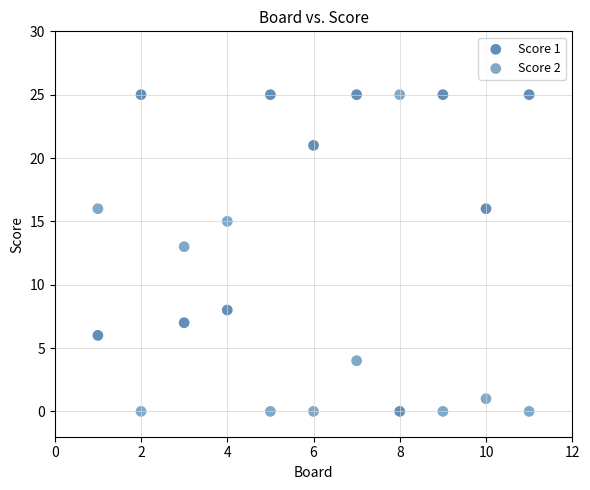

What is the X range (max minus min) for the scatter plot?

10